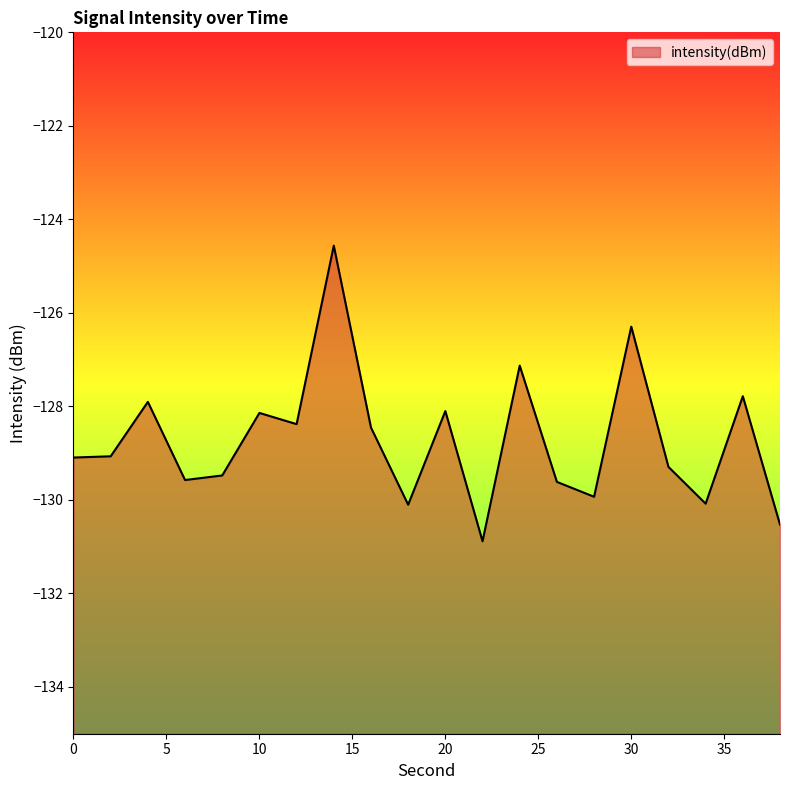

How many lines are shown in the chart?

1